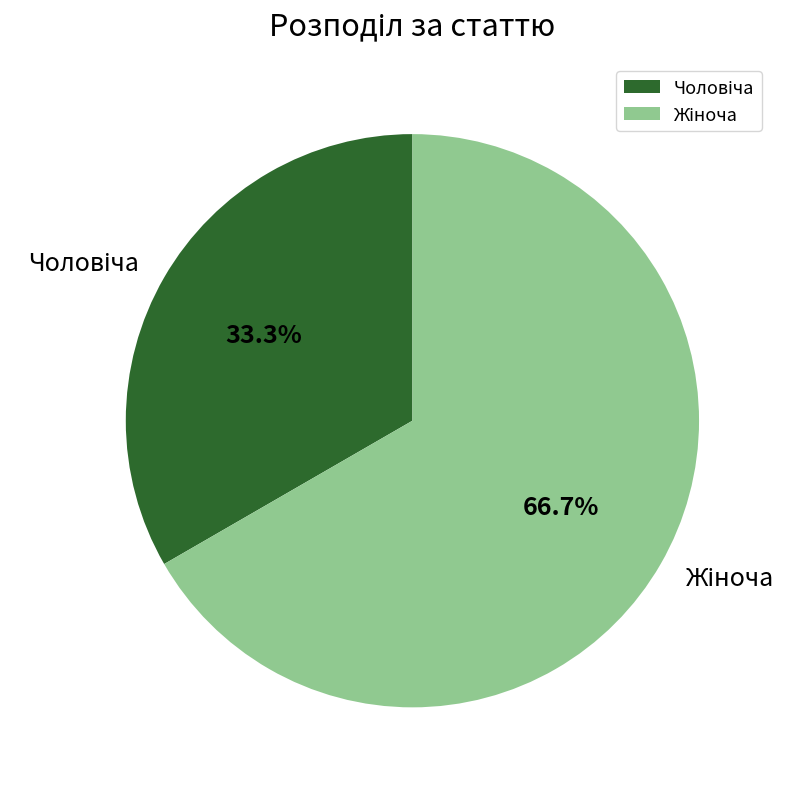

Does any single category account for the majority?

Yes